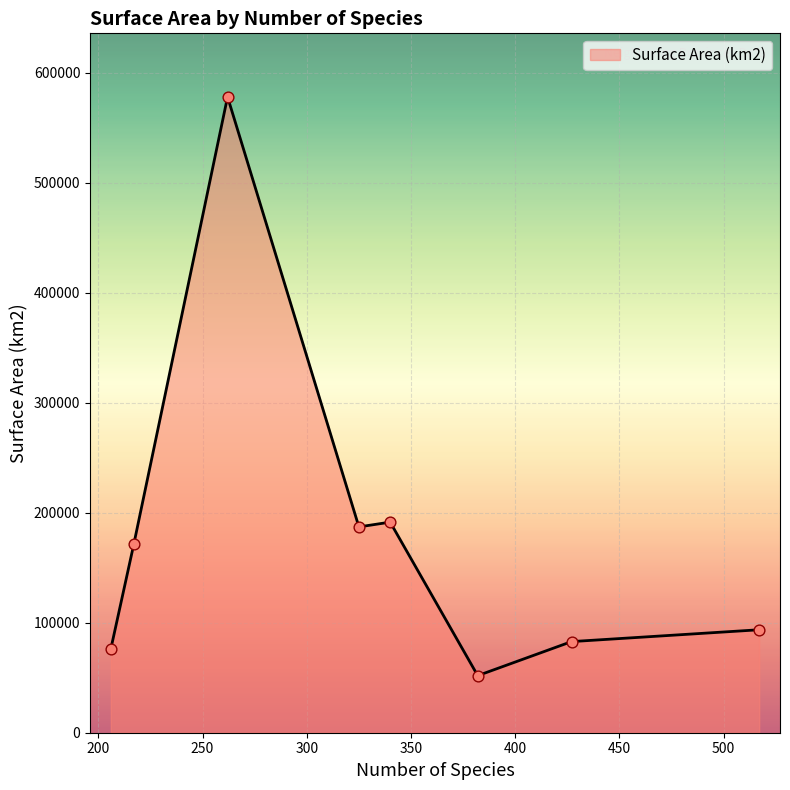

What is the minimum value shown in the chart?

51897.3